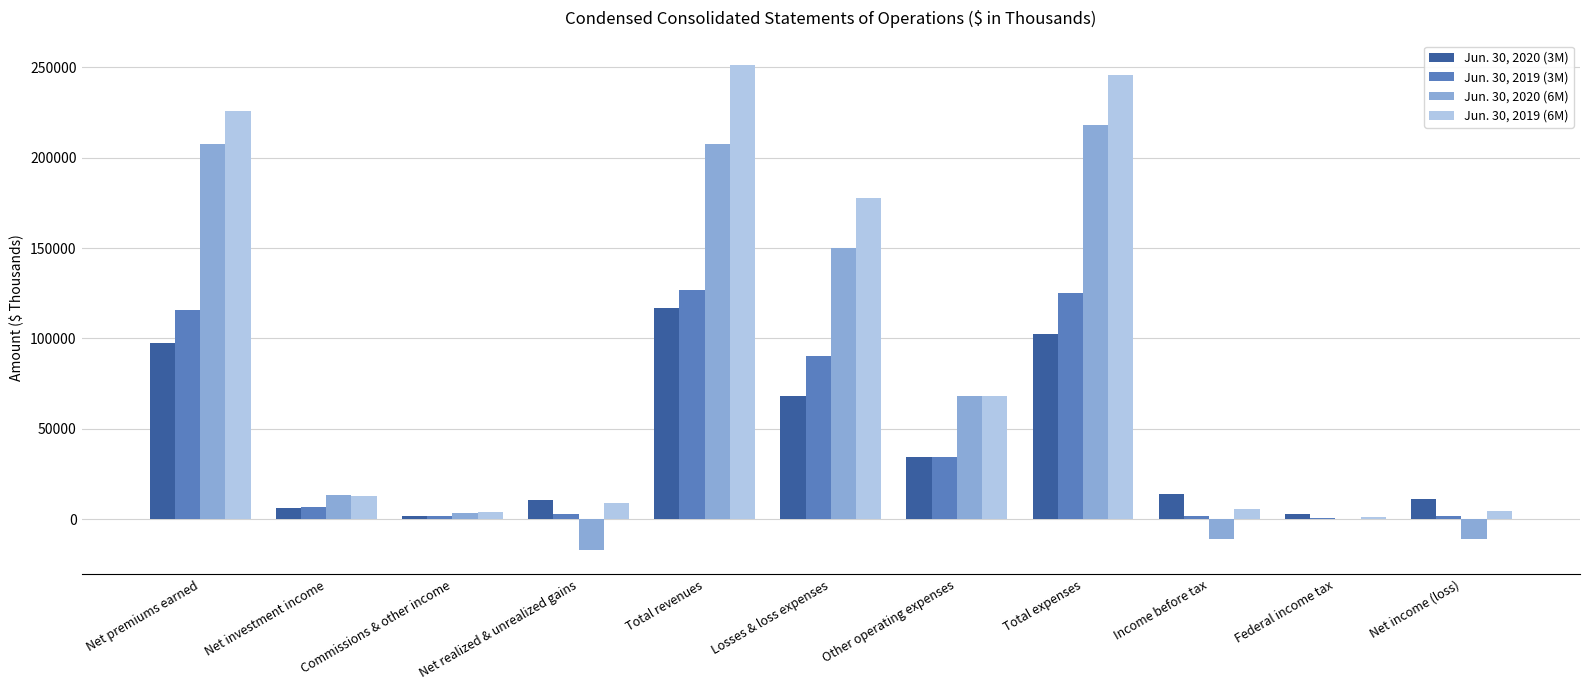

What is the total value across all series at Net premiums earned?

646394